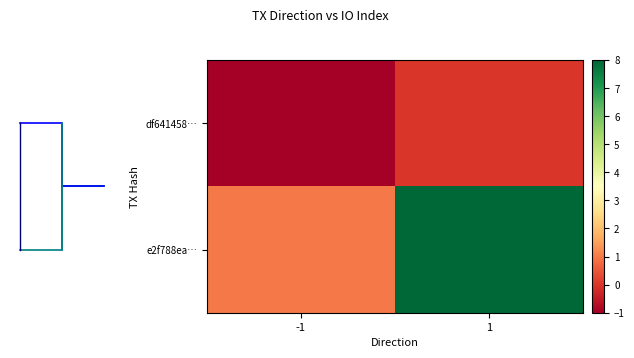

How many values in the df641458… series are below 0?

1